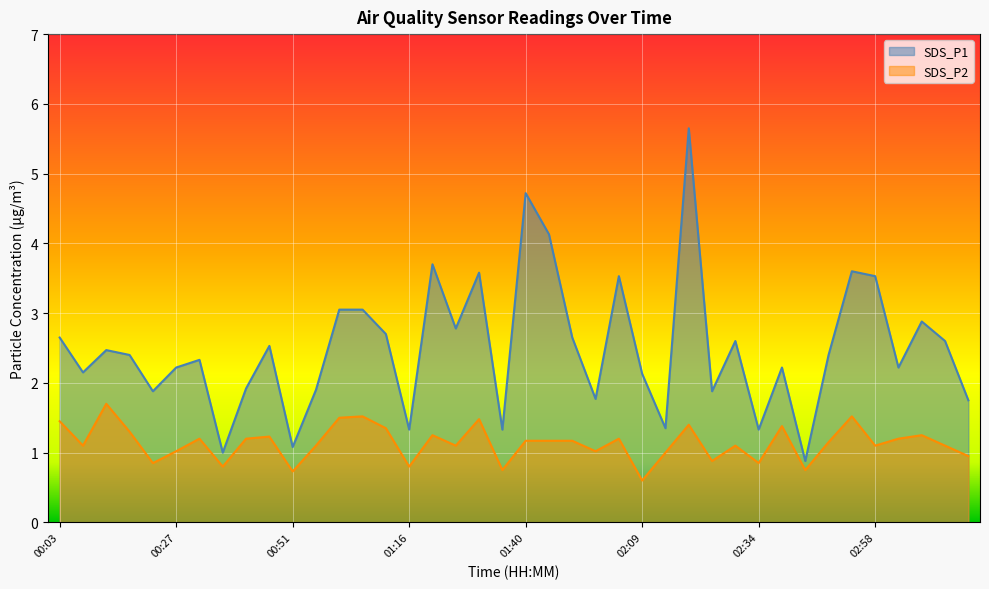

Which series changed the most between 00:03 and 02:34?

SDS_P1